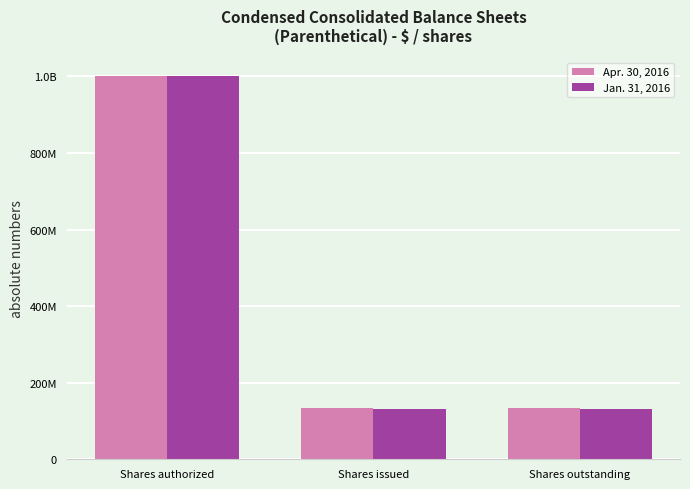

Reading left to right, what are all the values shown in this chart?

Apr. 30, 2016: Shares authorized=1000000000	Shares issued=132676092	Shares outstanding=132676092
Jan. 31, 2016: Shares authorized=1000000000	Shares issued=131543467	Shares outstanding=131543467